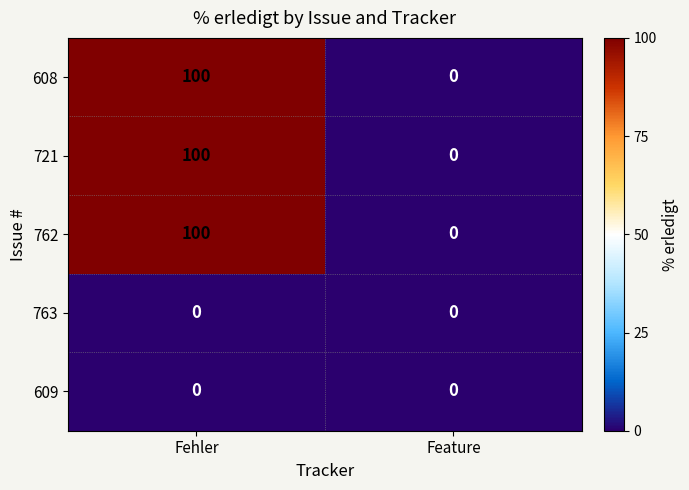

What is the highest value of the 721 series?

100